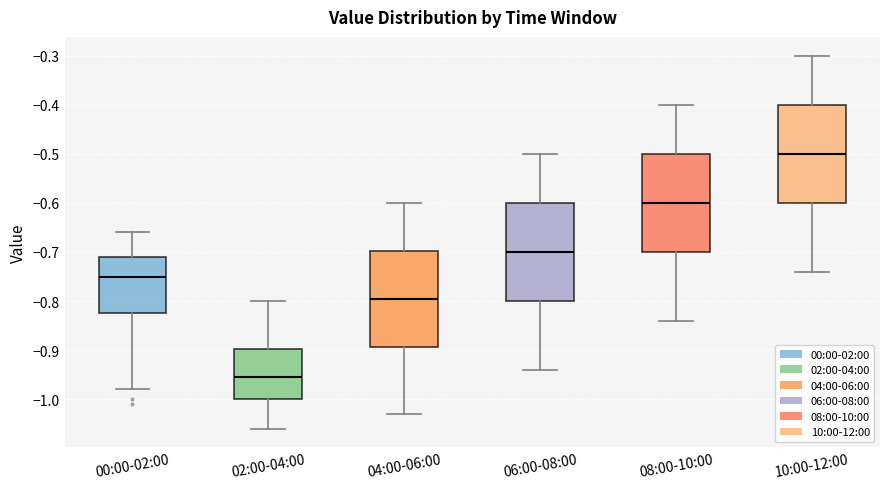

Which box has the lowest median line?

02:00-04:00